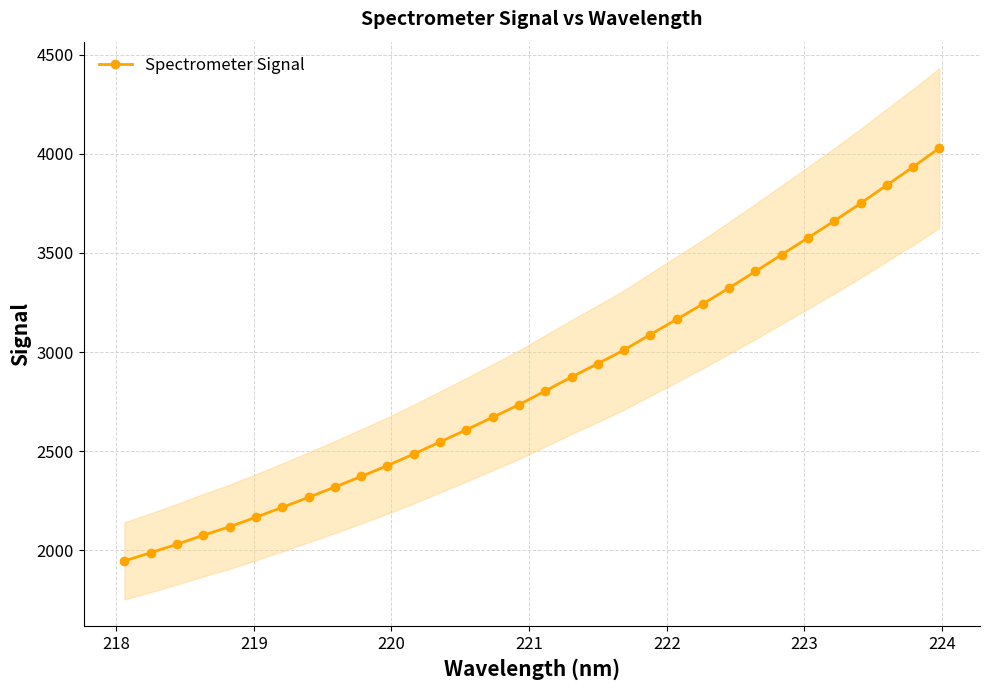

What is the sum of all values?

91117.5